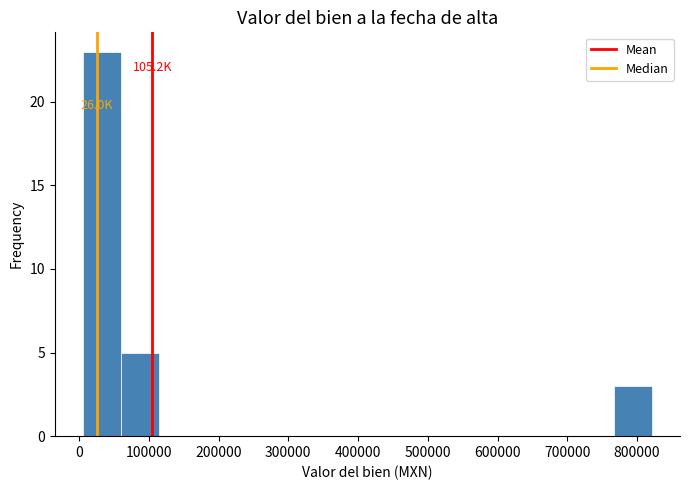

Over which range of the x-axis is the bar tallest?

10000 to 60000